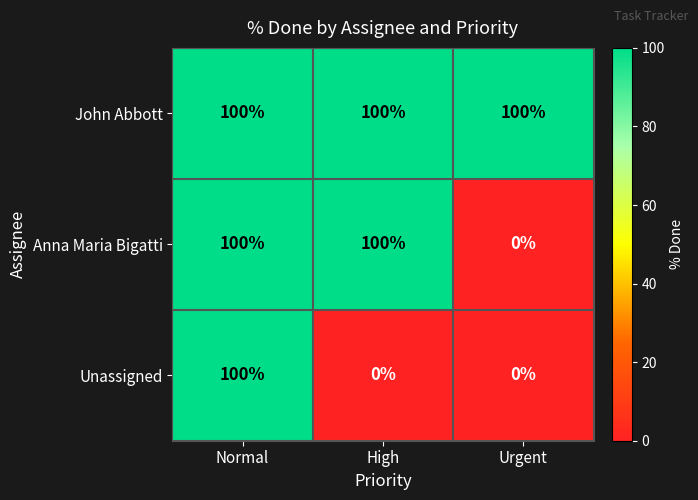

Read the John Abbott value at Urgent.

100